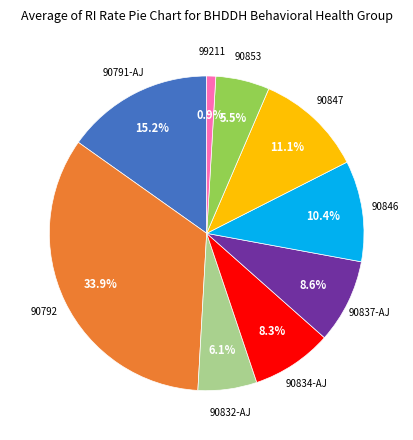

Is there any slice that represents more than half of the pie?

No